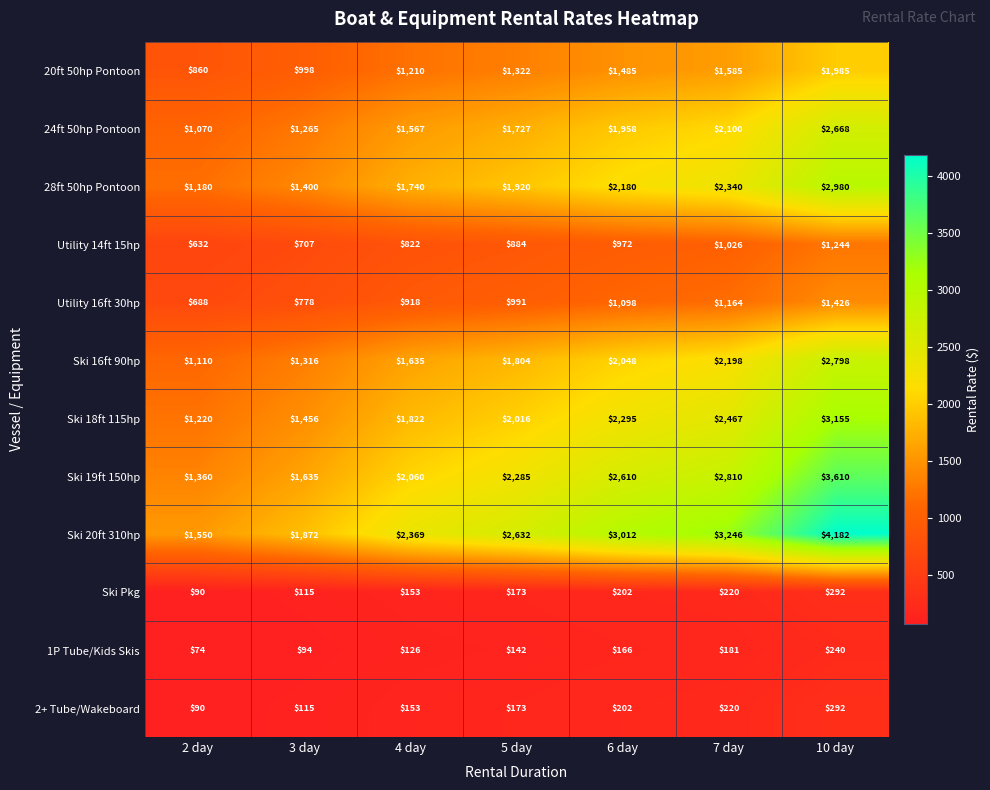

At which category is the sum across all series the highest?

10 day